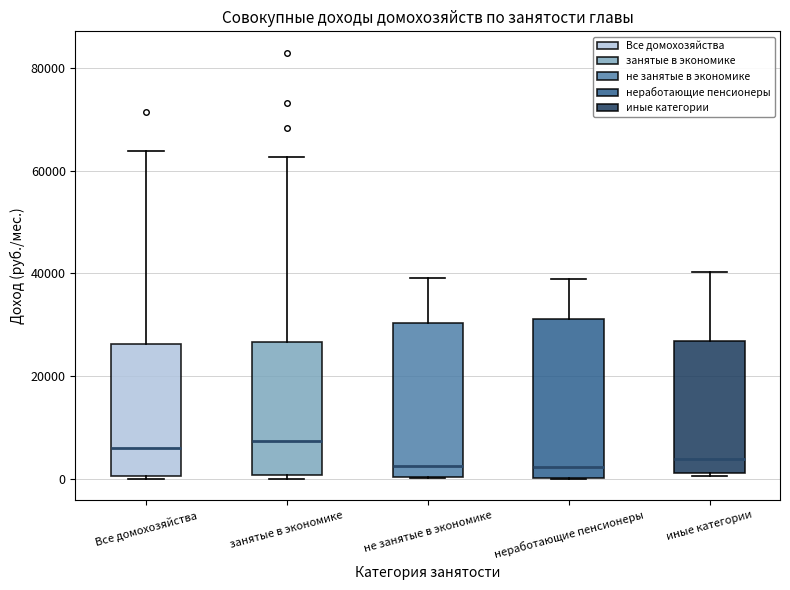

Reading left to right, read every box against the y-axis: the position of its median line, the range the box covers, and the ends of its whiskers. The values are not printed on the chart, so give them approximately, as read against the axis.

Все домохозяйства: median 6000, box 0 to 26000, whiskers 0 to 64000
занятые в экономике: median 8000, box 0 to 26000, whiskers 0 (just below the box's lower edge) to 62000
не занятые в экономике: median 2000, box 0 to 30000, whiskers 0 to 40000
неработающие пенсионеры: median 2000, box 0 to 32000, whiskers 0 to 38000
иные категории: median 4000, box 2000 to 26000, whiskers 0 to 40000